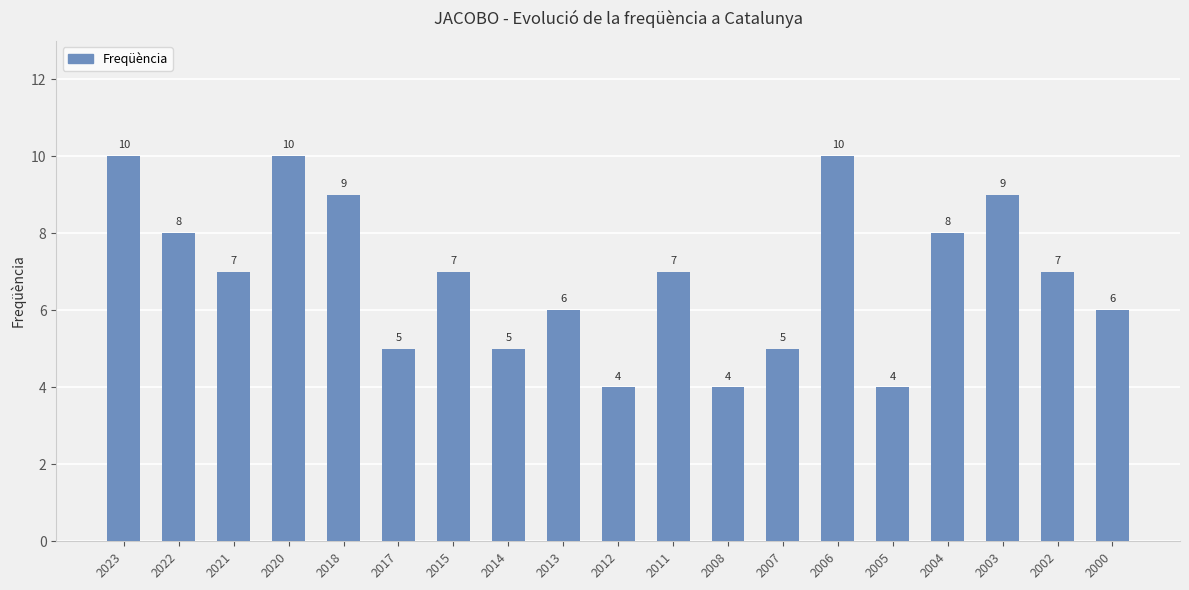

What is the maximum value shown in the chart?

10